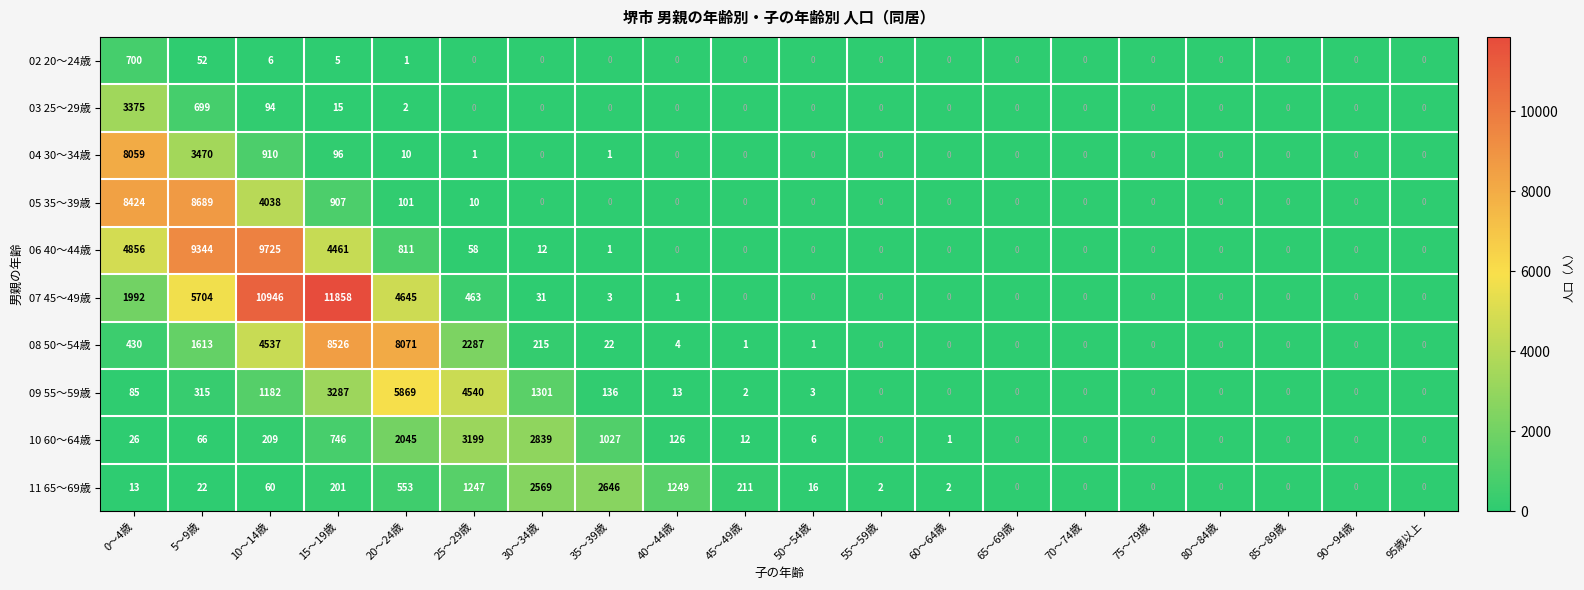

At which category is the sum across all series the highest?

10～14歳